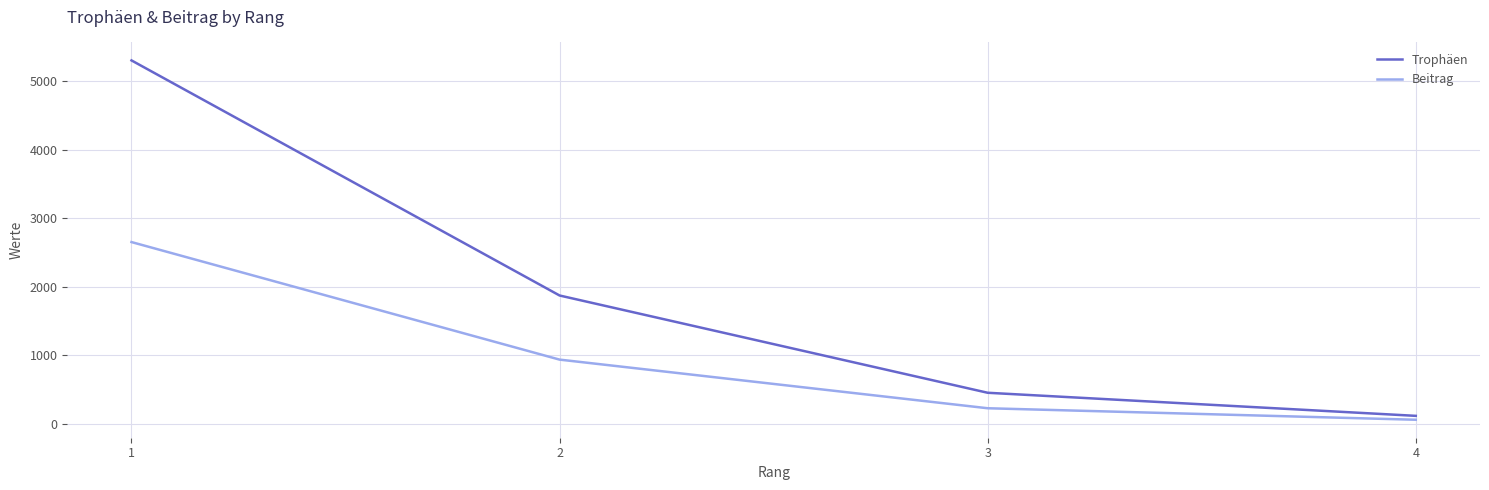

Which series changed the most between 2 and 4?

Trophäen